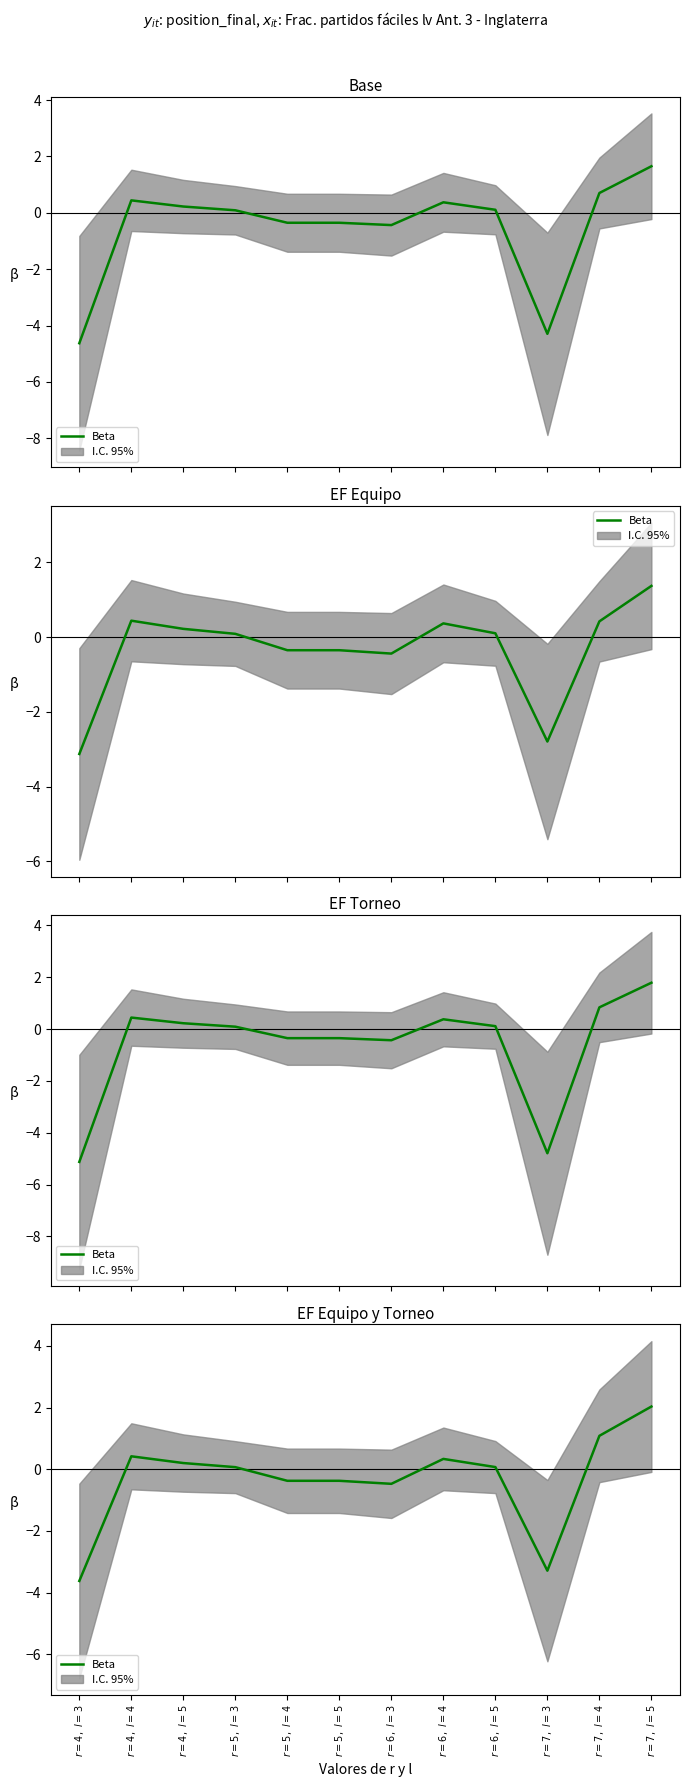

What is the sum of all values?

-3.9